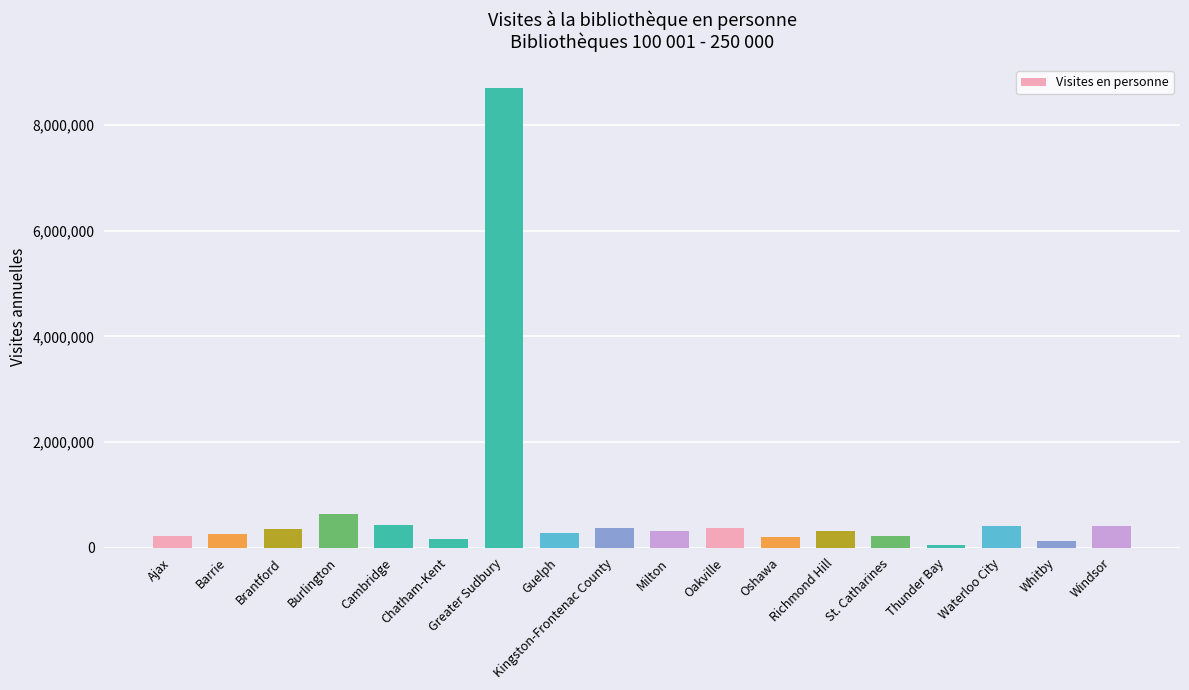

Approximately how many times larger is the value at Oshawa compared to Milton?

0.6